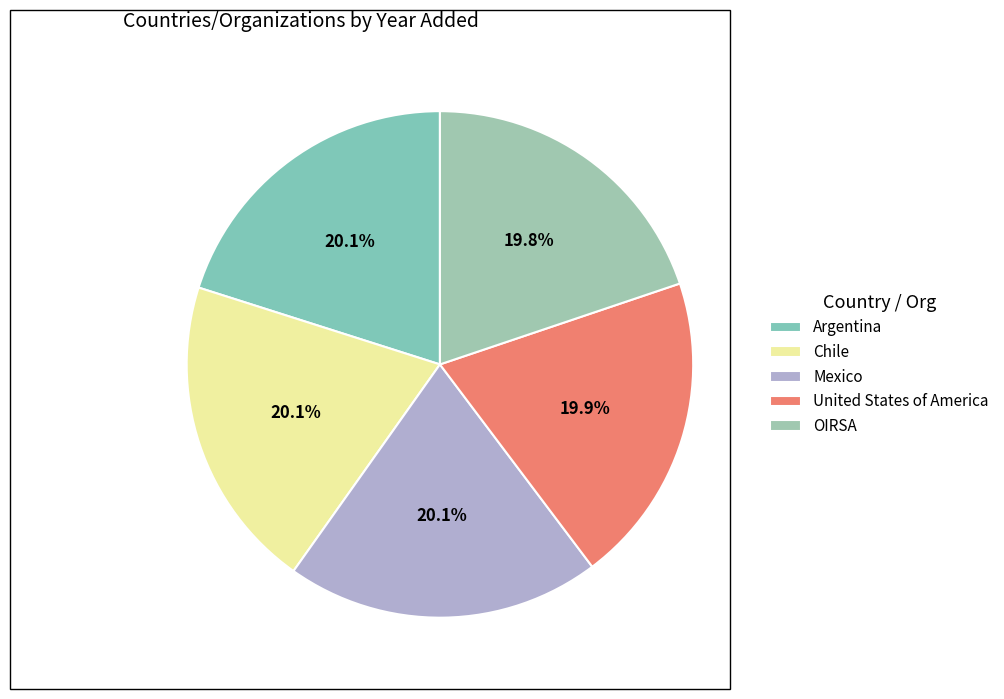

Count the number of slices in the pie.

5